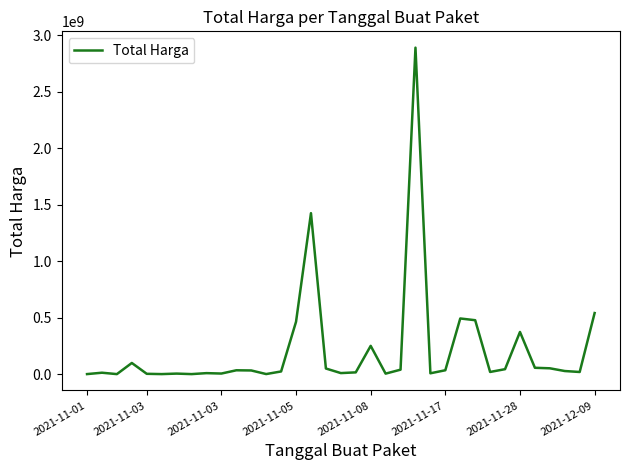

What is the difference between the maximum and minimum values?

2892044000